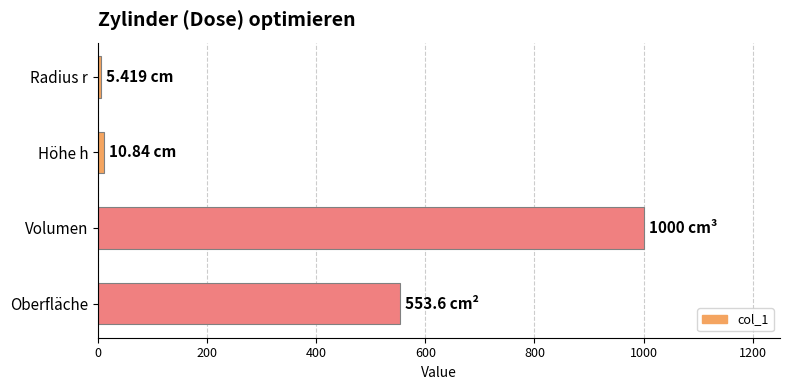

Which has a higher value, Oberfläche or Radius r?

Oberfläche